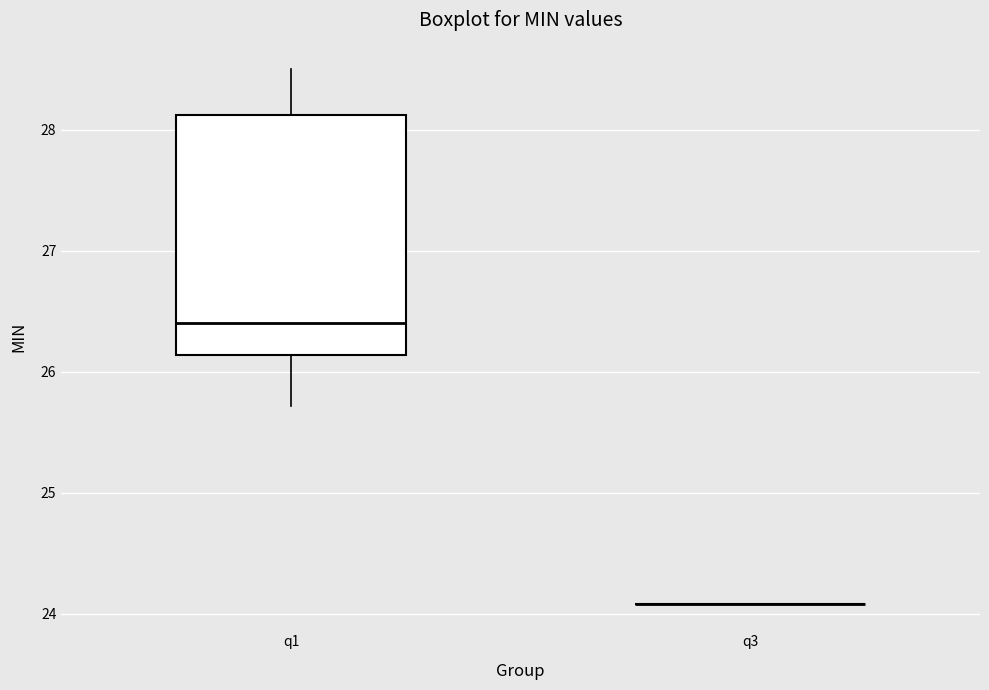

Reading left to right, read every box against the y-axis: the position of its median line, the range the box covers, and the ends of its whiskers. The values are not printed on the chart, so give them approximately, as read against the axis.

q1: median 26.4, box 26.1 to 28.1, whiskers 25.7 to 28.5
q3: box collapsed to a line at 24.1, whiskers 24.1 to 24.1